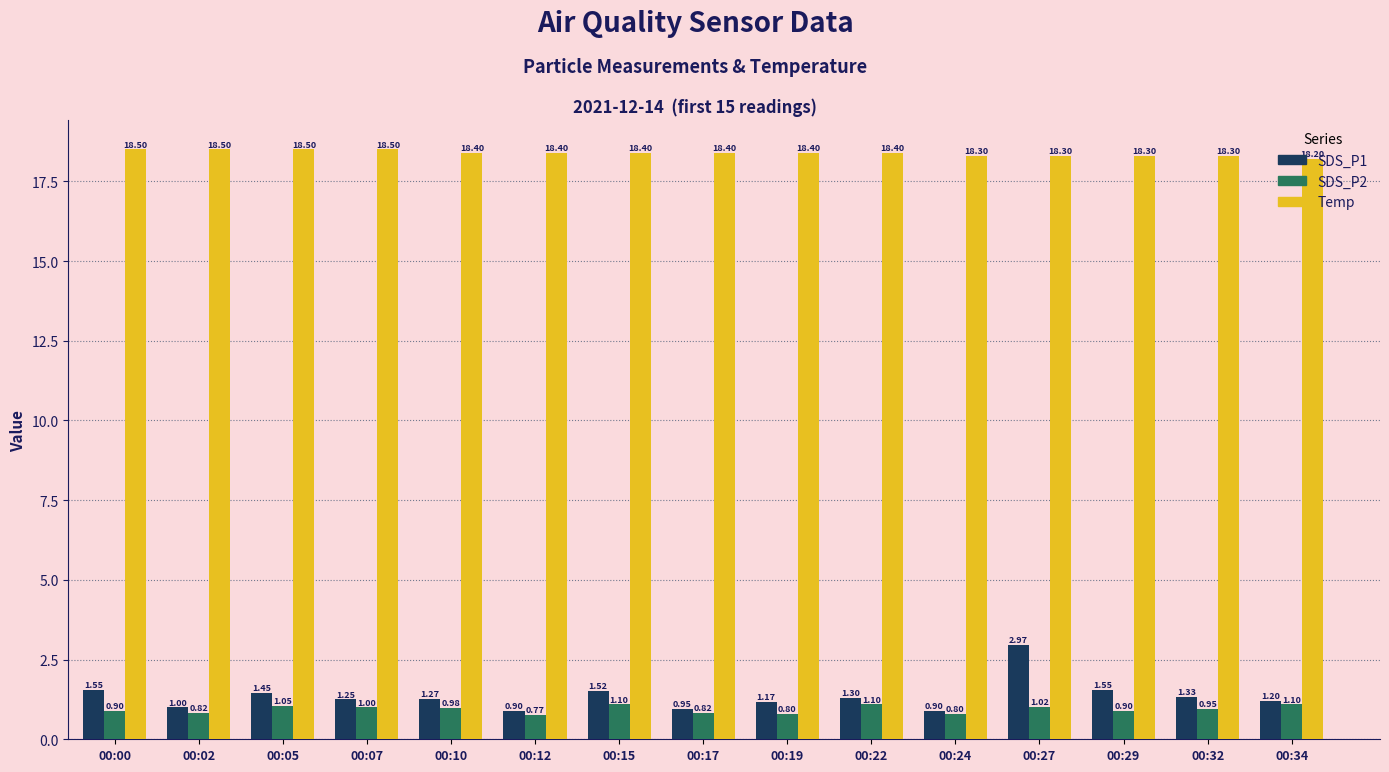

What is the sum of all SDS_P1 values?

20.3